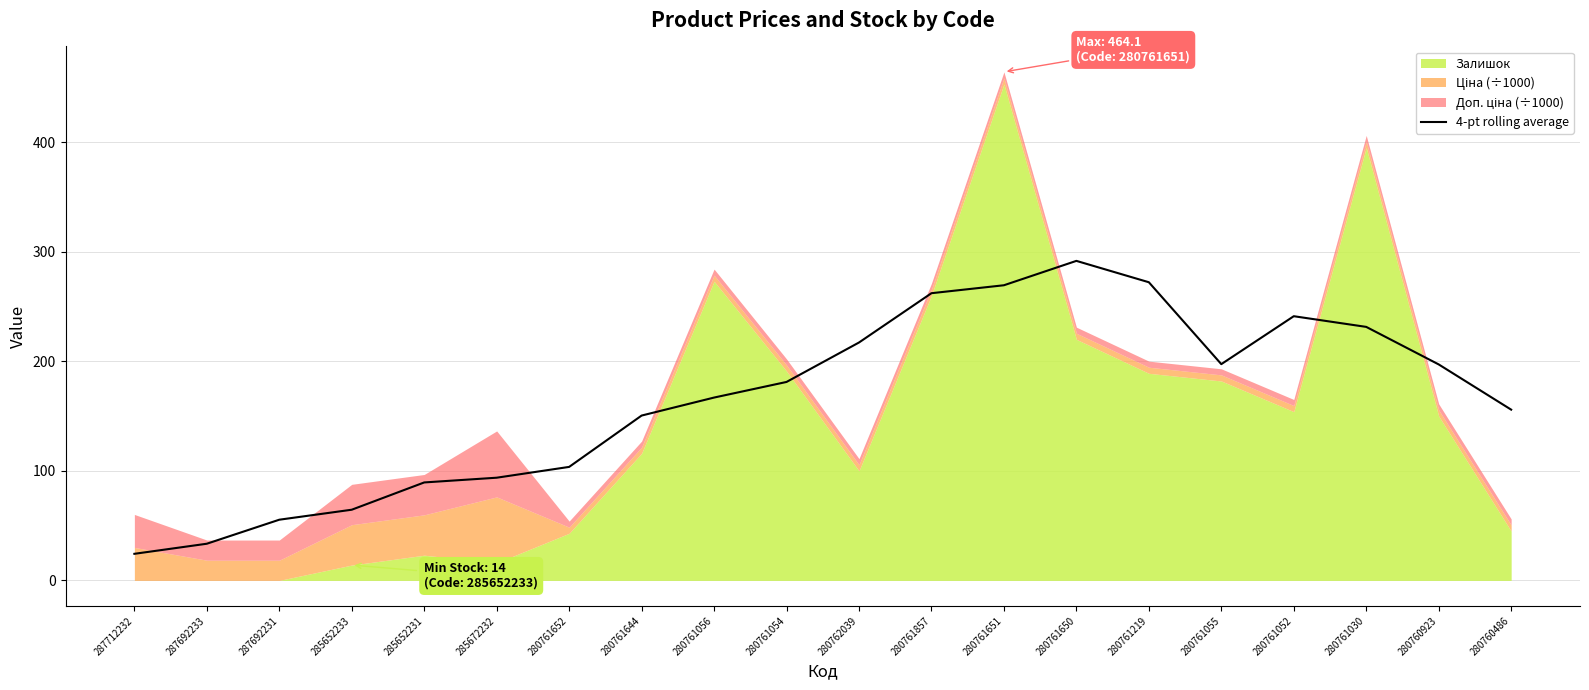

What is the ratio of the value at 287712232 to the value at 280761857?

0.1